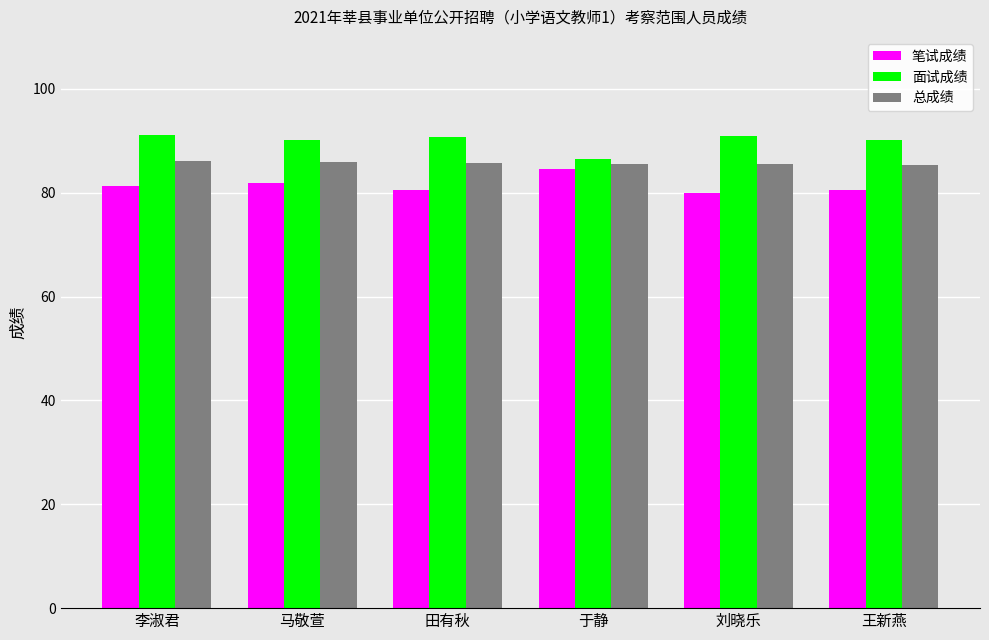

At how many categories does at least one series exceed 88?

5